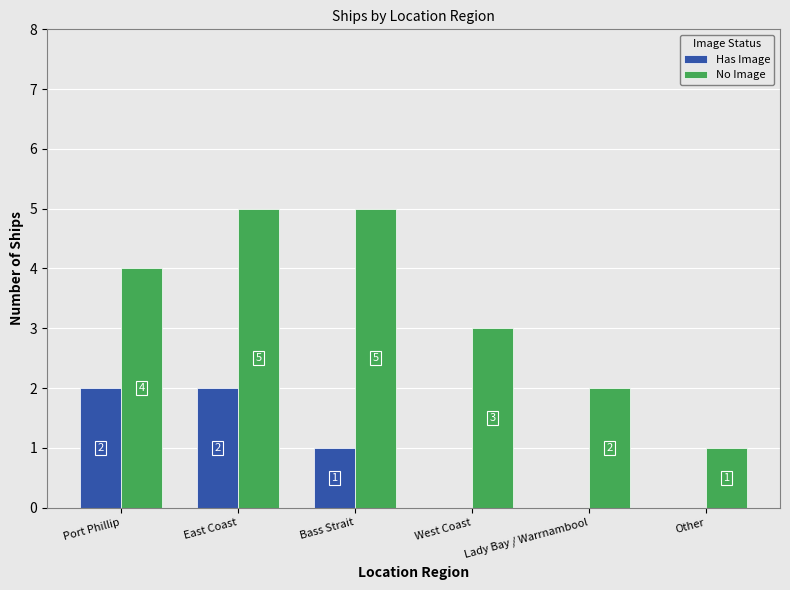

What is the total value across all series at East Coast?

7